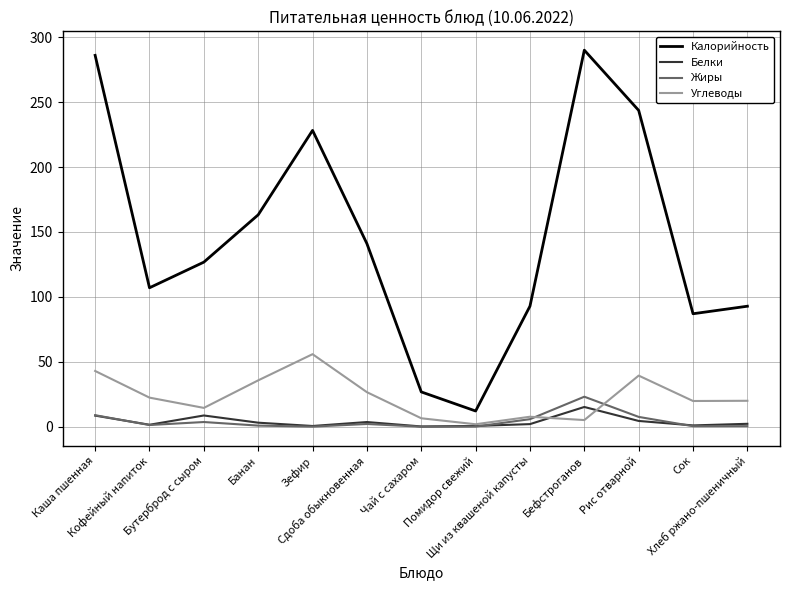

True or false: Калорийность and Жиры intersect in this chart.

False